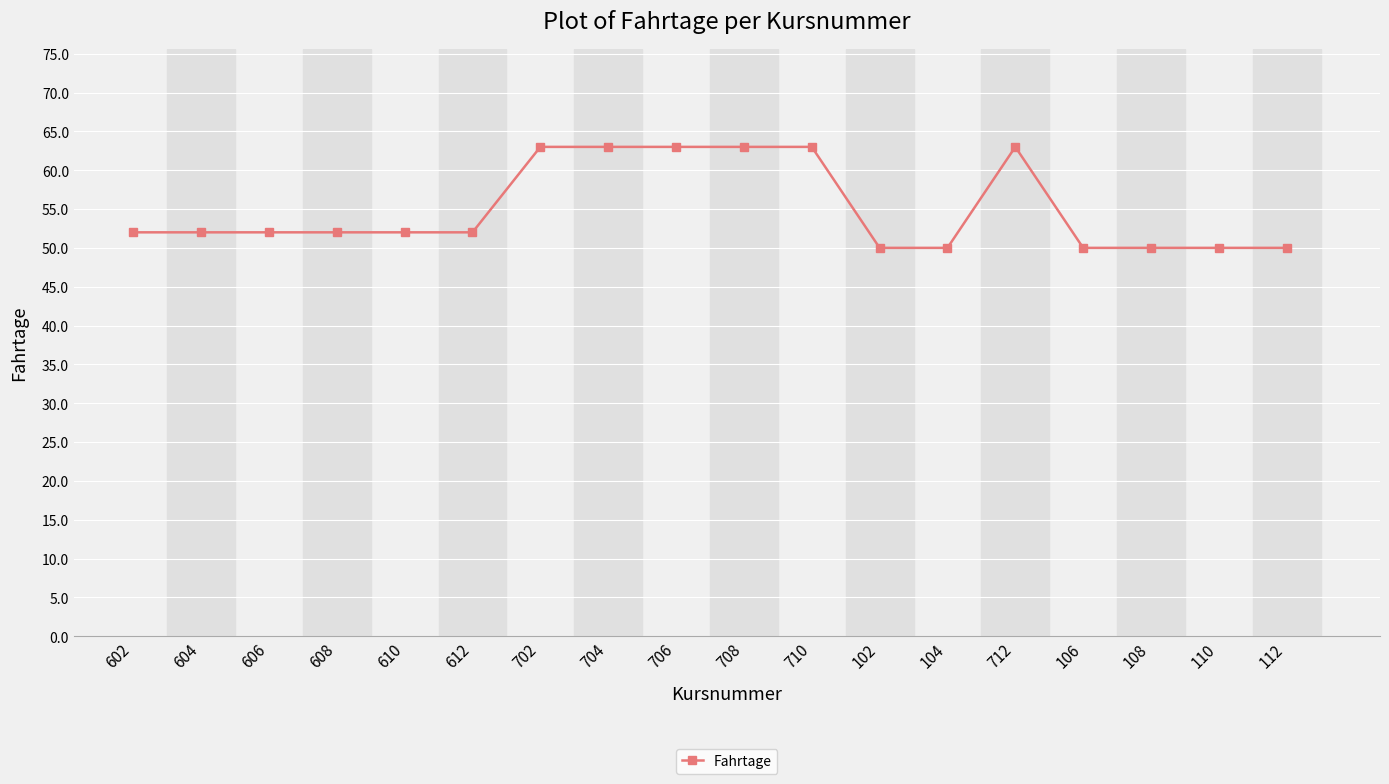

What value does the data have at 102, to the nearest 5?

50